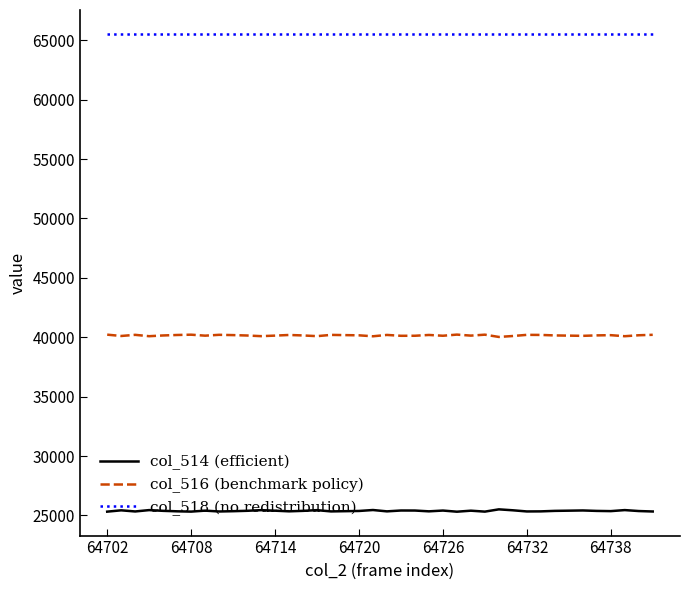

True or false: col_518 (no redistribution) and col_516 (benchmark policy) cross at least once.

False